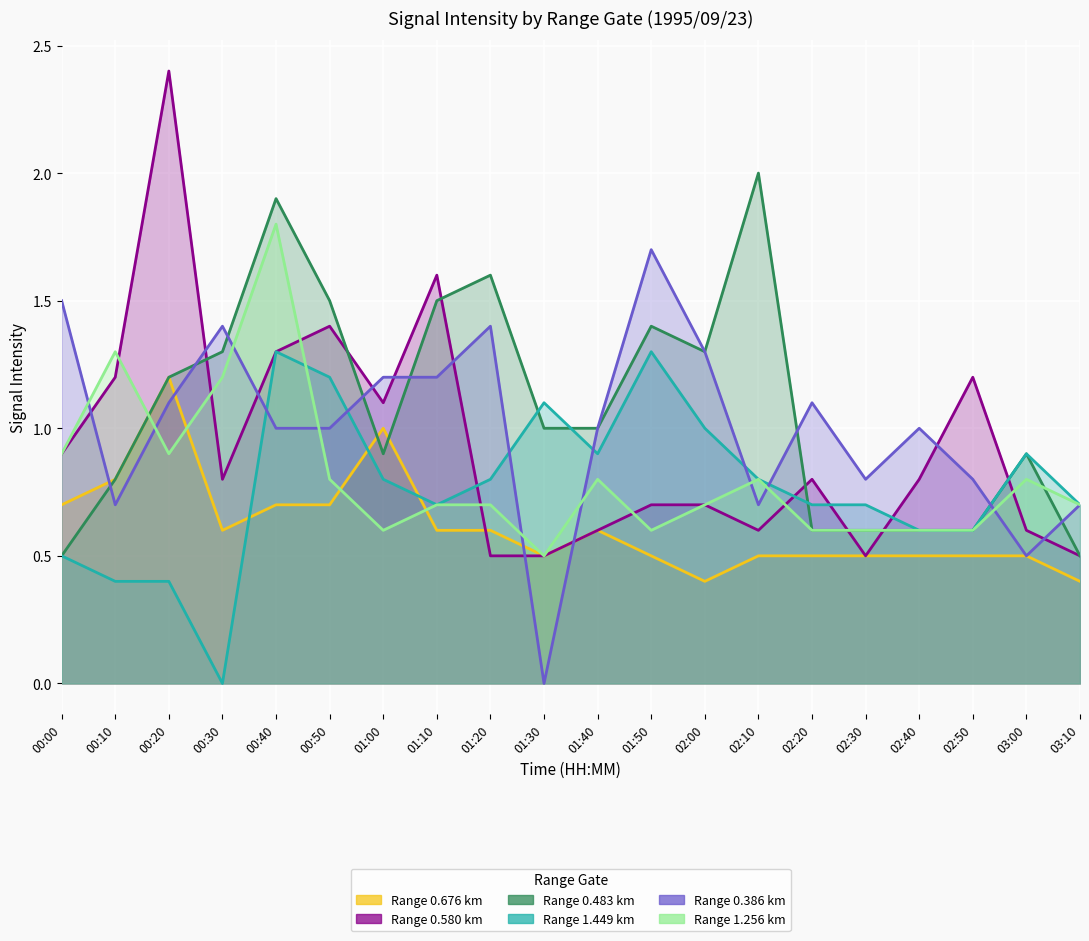

Where do 0.676 and 1.449 first cross each other?

00:30 and 00:40